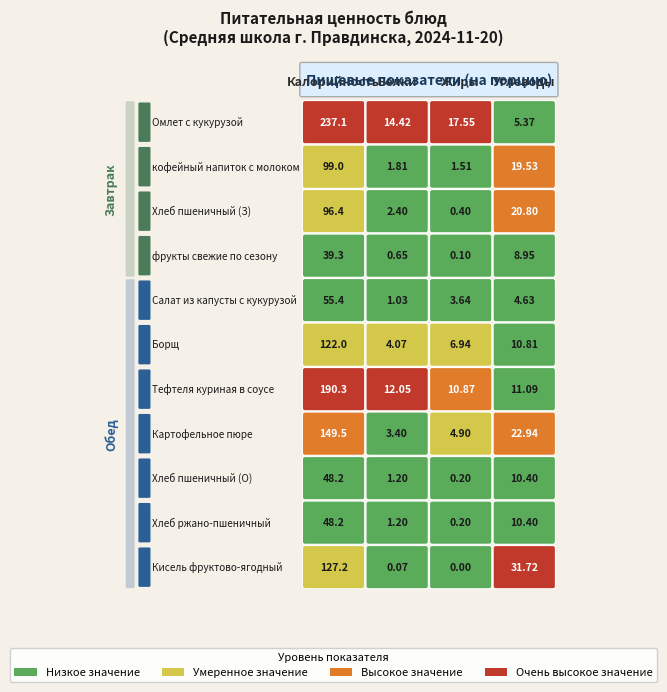

Is the value of кофейный напиток с молоком at 1 greater than the value of Тефтеля куриная в соусе at 3?

No